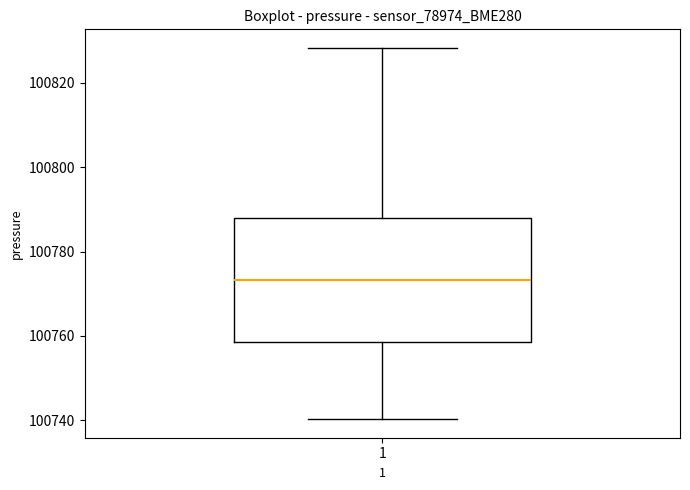

Where is the lower edge of the box at x = 1 on the y-axis? The values are not printed on the chart, so give them approximately, as read against the axis.

100758